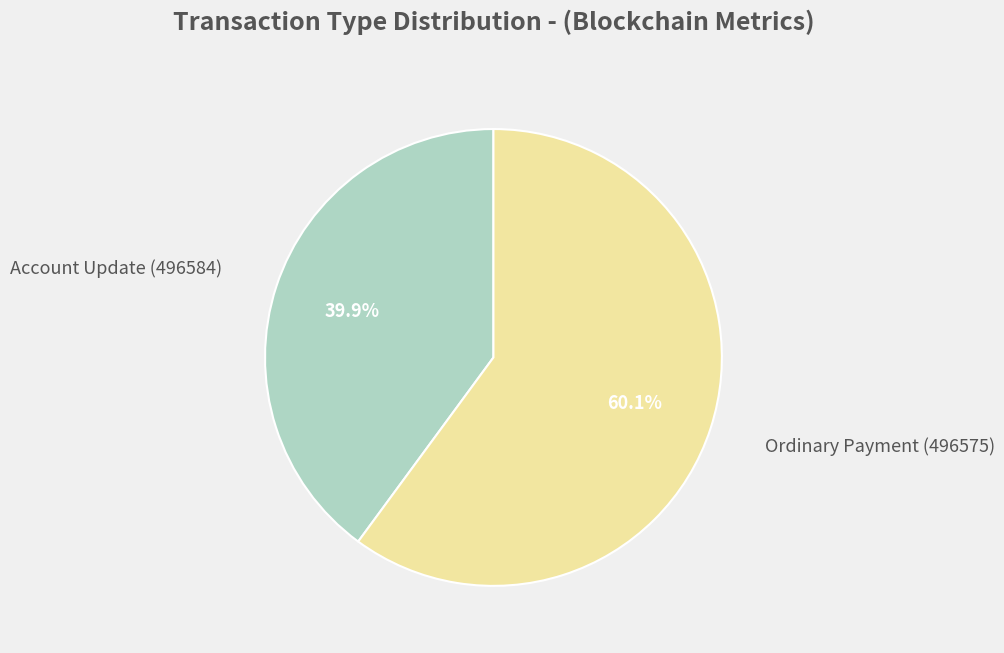

Is there a majority slice in this chart?

Yes